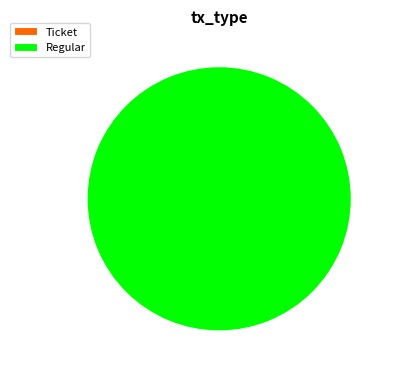

What is the largest slice in the pie chart?

Regular